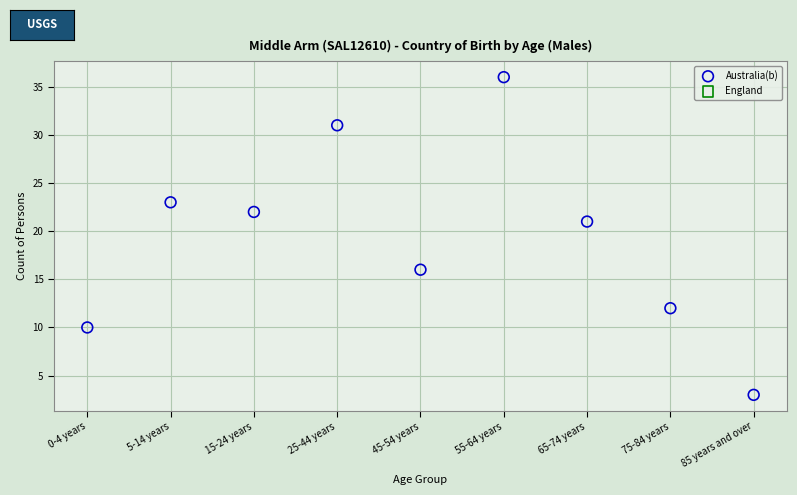

What Y value in the scatter plot is closest to 19?

21